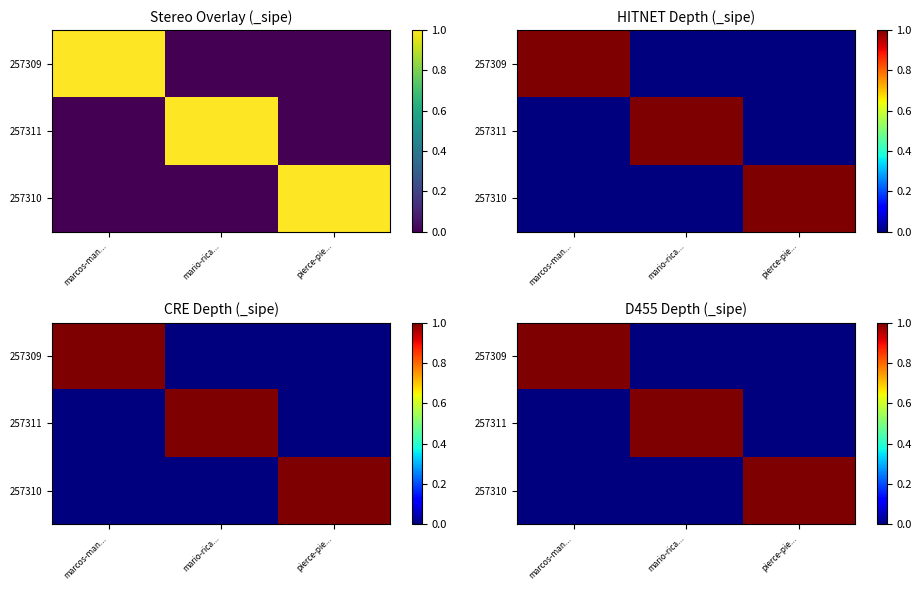

Which series has the widest spread of values?

257309